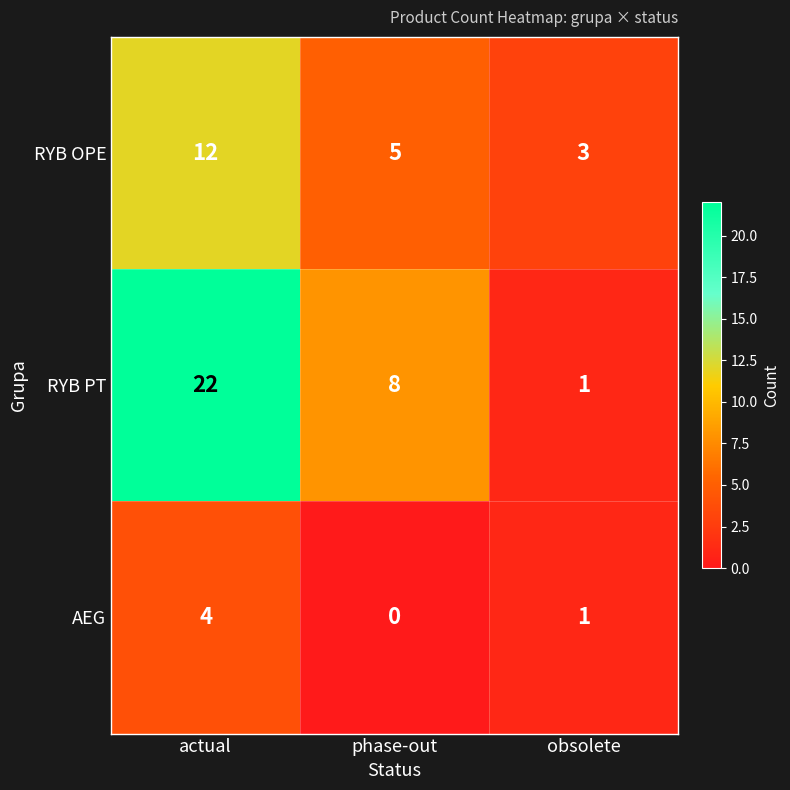

At which category does the chart reach its minimum across all series?

phase-out